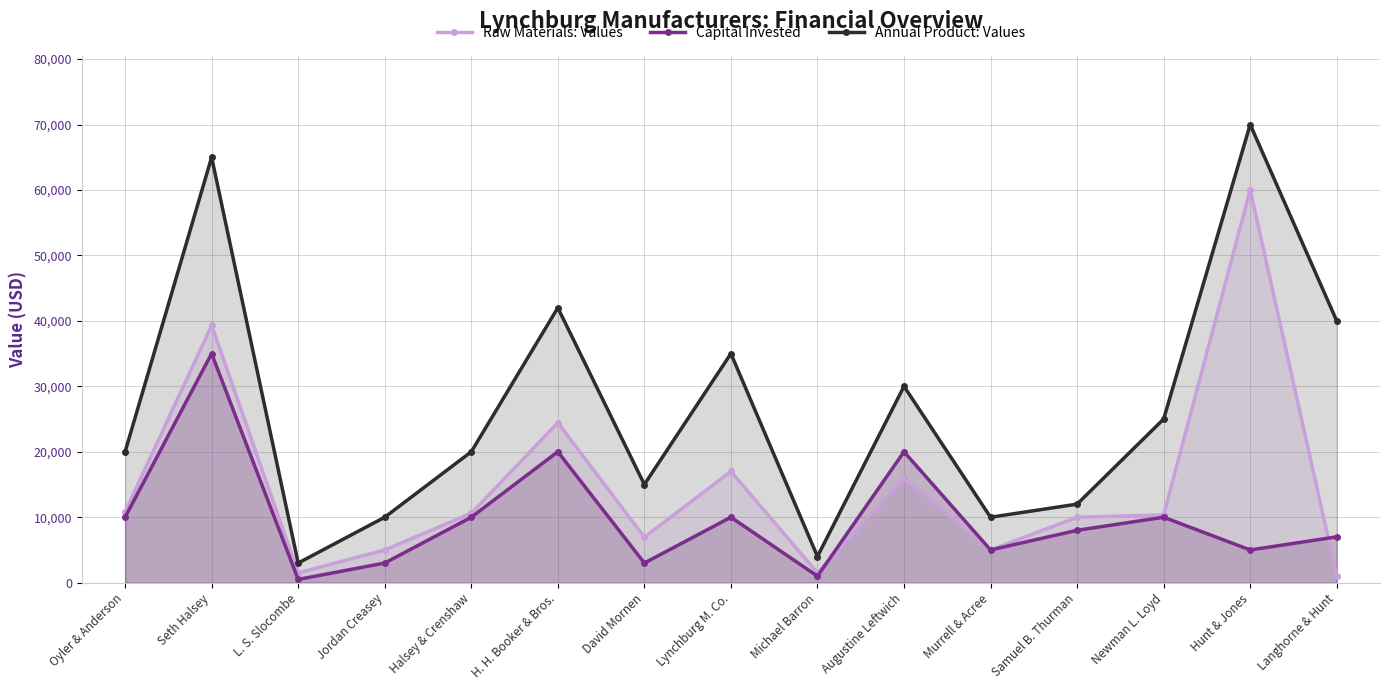

How many data points in Raw Materials: Values are above 10350?

7